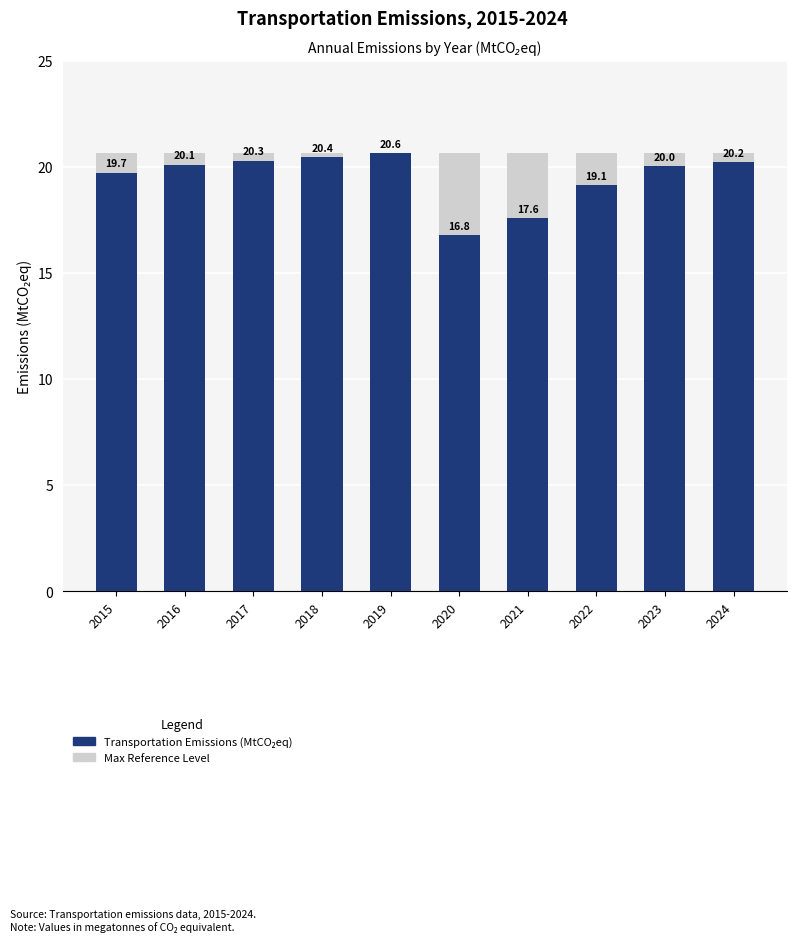

What is the sum of all Max Reference Level values?

206.4